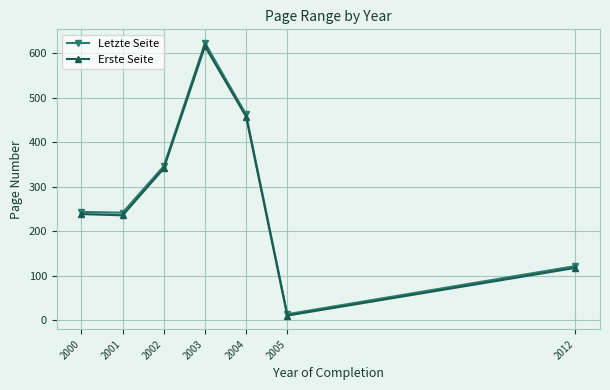

The Letzte Seite series shows 14.0 at 2005. True or false?

True